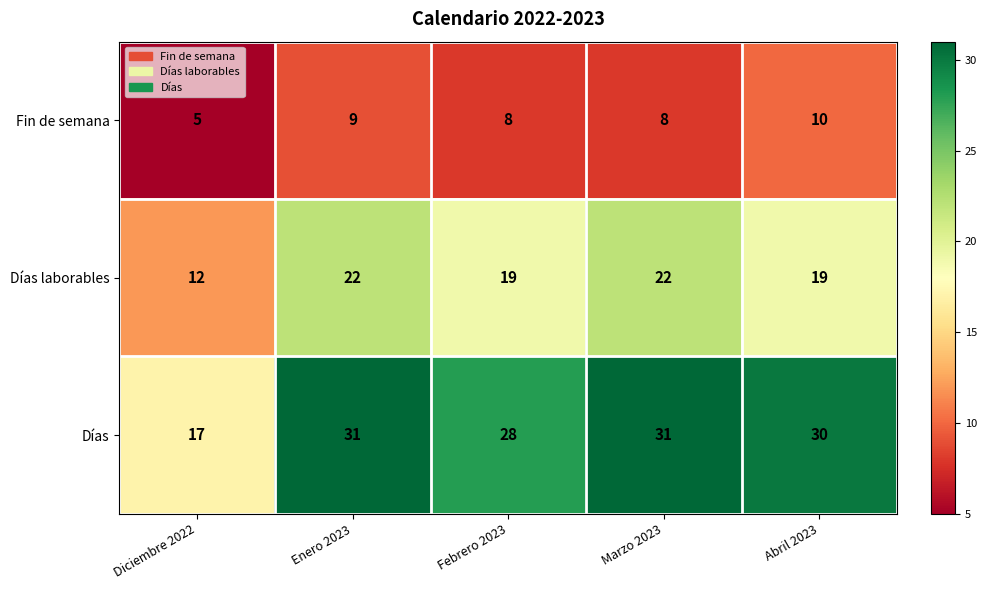

Count the number of data series in this chart.

3